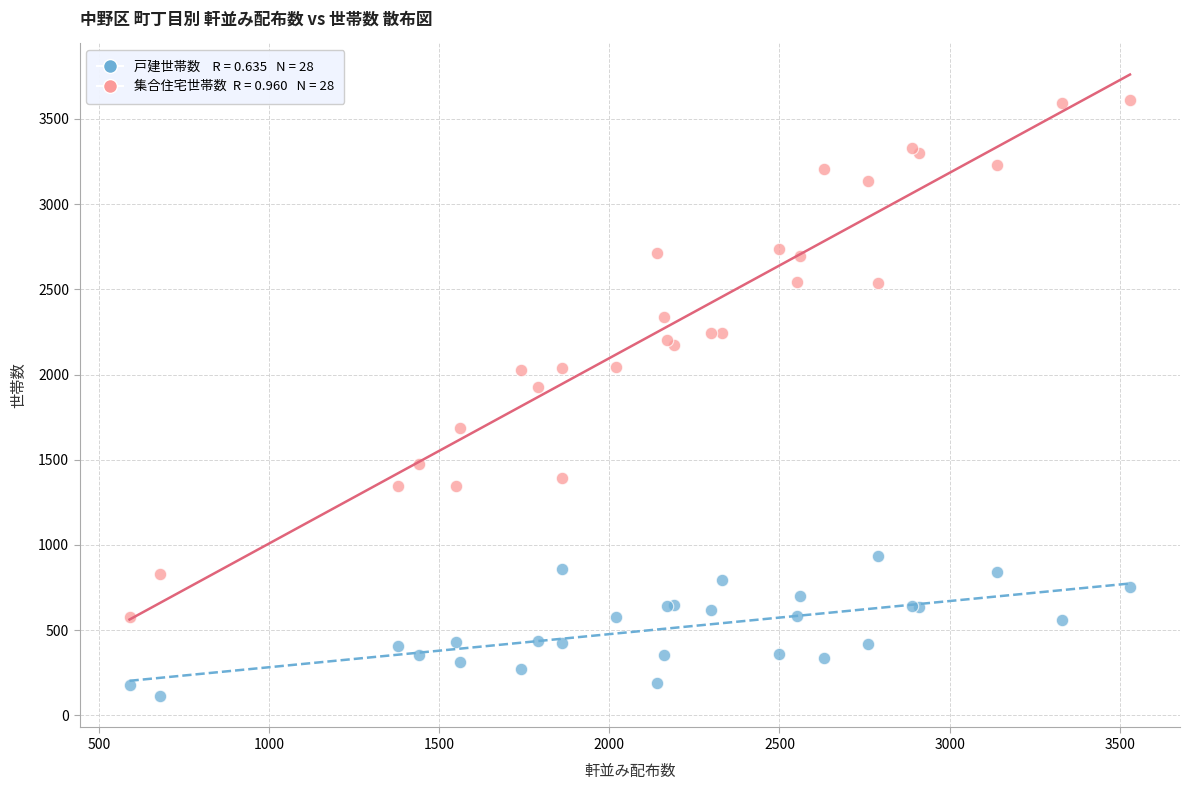

Across all series, what Y value is closest to 1860?

1925